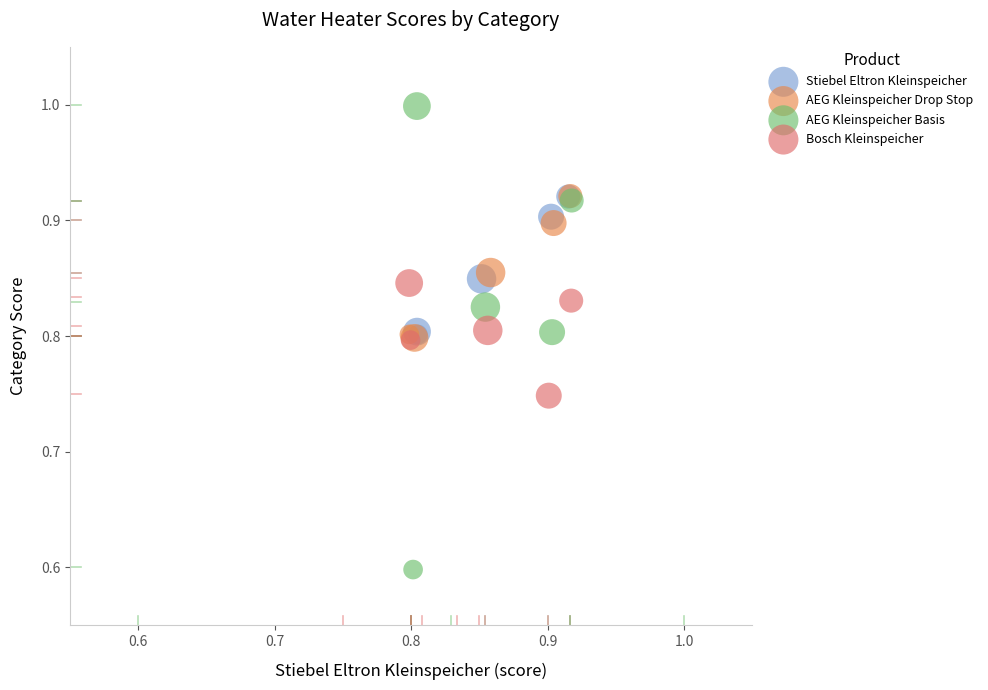

Which series contains the lowest Y value?

AEG Kleinspeicher Basis